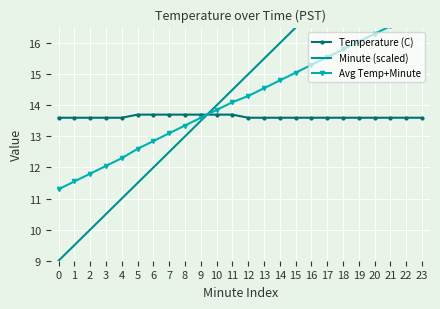

How many lines are shown in the chart?

3